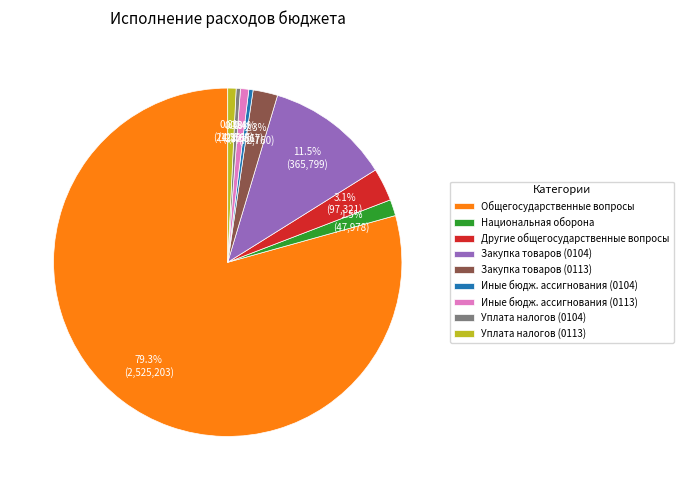

To the nearest percent, what is the difference between the largest and smallest slice percentages?

79%